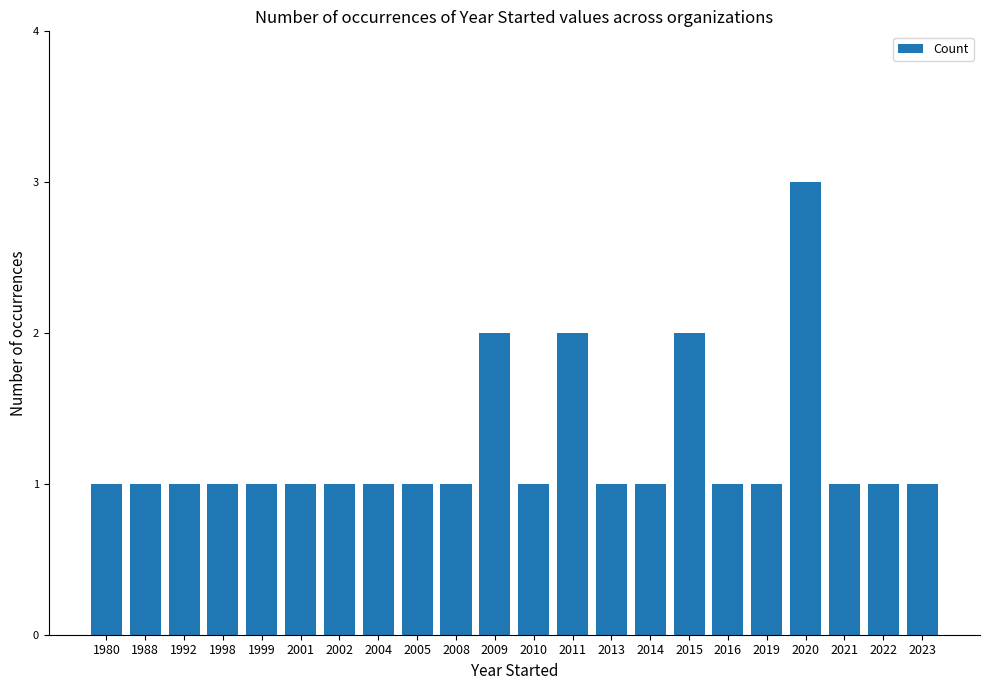

The value at 1992 is 2. True or false?

False